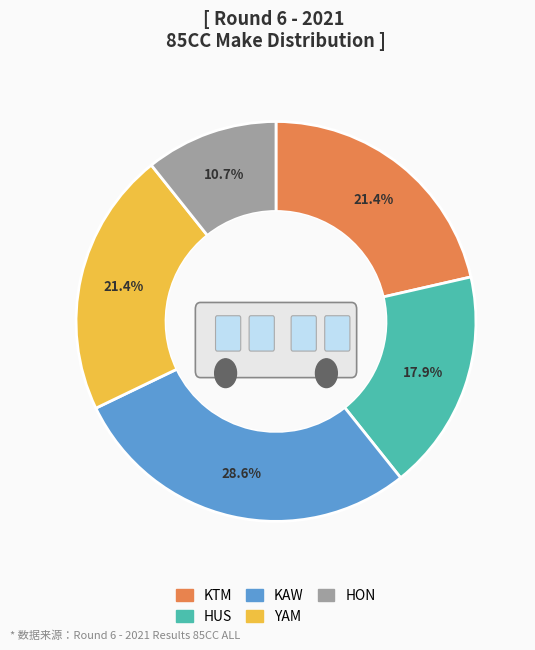

Do HUS and KTM together represent more than half of the pie?

No